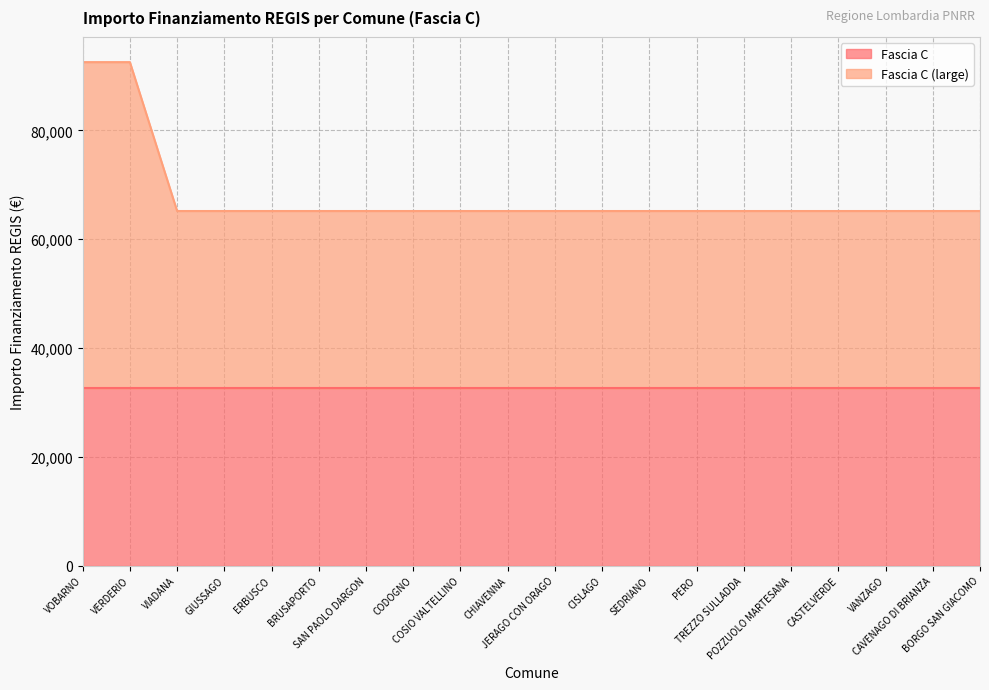

List the labels in order of value, largest first.

VOBARNO, VERDERIO, VIADANA, GIUSSAGO, ERBUSCO, BRUSAPORTO, SAN PAOLO DARGON, CODOGNO, COSIO VALTELLINO, CHIAVENNA, JERAGO CON ORAGO, CISLAGO, SEDRIANO, PERO, TREZZO SULLADDA, POZZUOLO MARTESANA, CASTELVERDE, VANZAGO, CAVENAGO DI BRIANZA, BORGO SAN GIACOMO